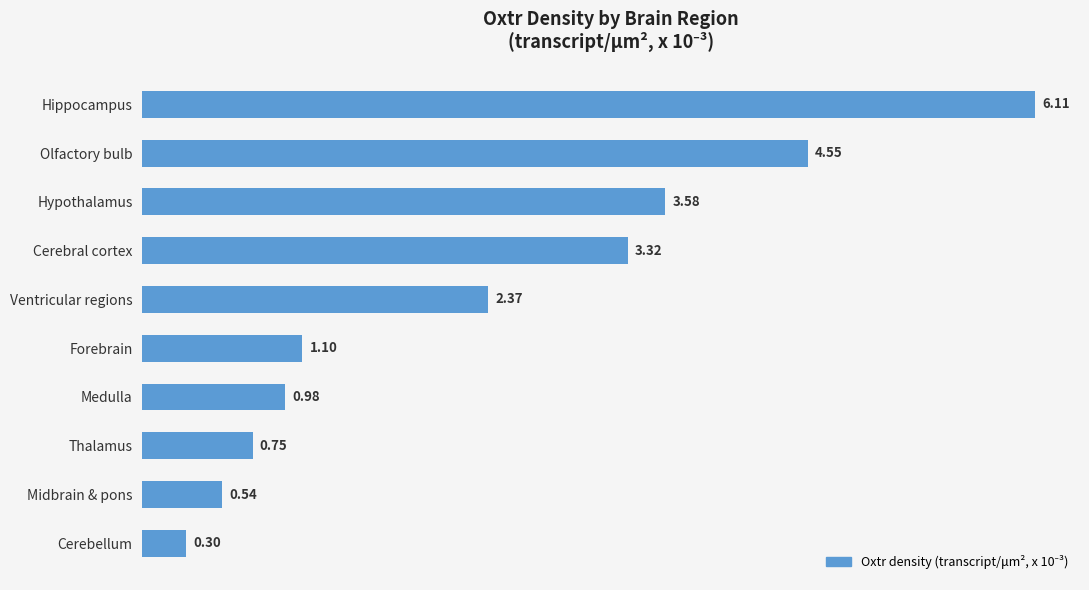

Rank the categories by value from lowest to highest.

Cerebellum, Midbrain & pons, Thalamus, Medulla, Forebrain, Ventricular regions, Cerebral cortex, Hypothalamus, Olfactory bulb, Hippocampus